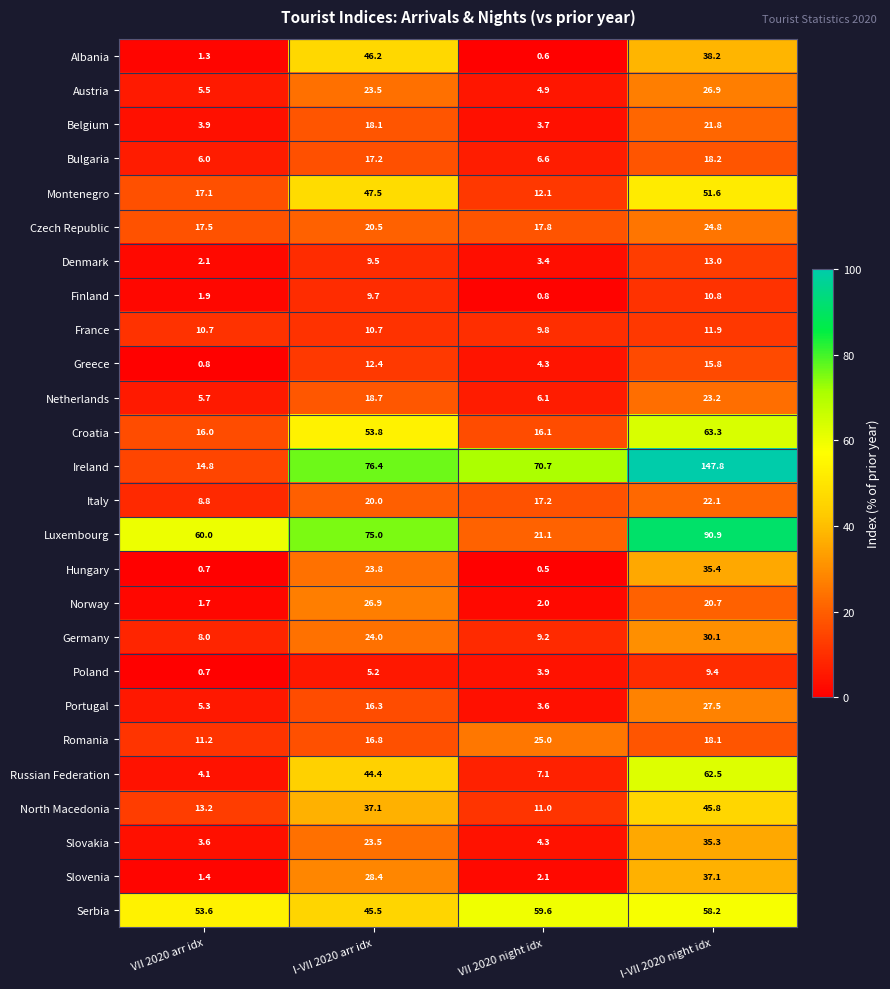

What is the maximum value for Slovenia?

37.1